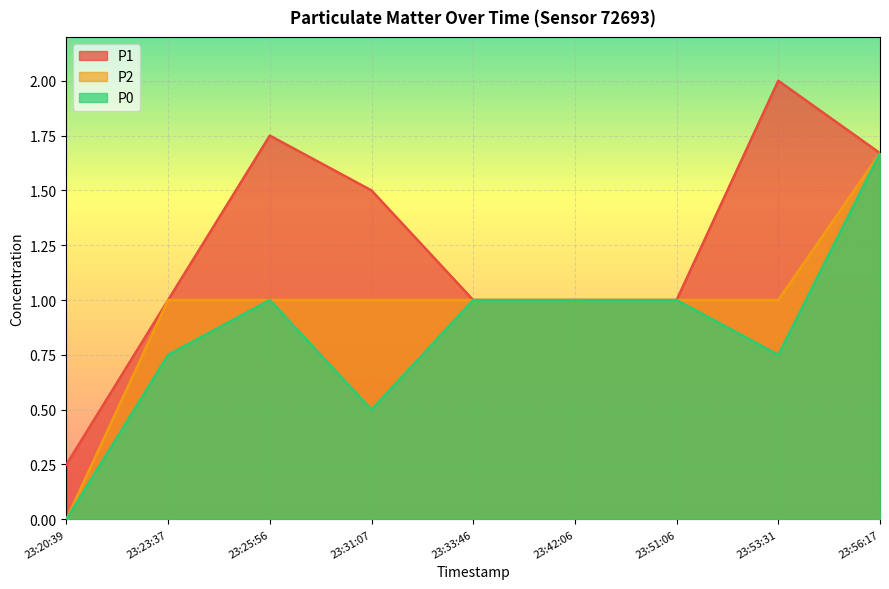

Count the number of categories in the chart.

9